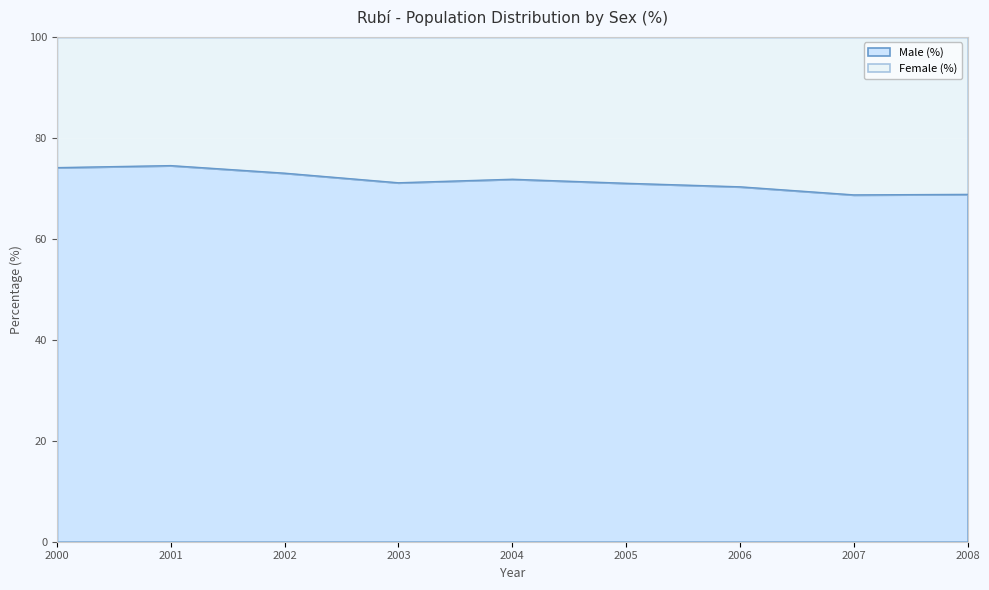

What is the ratio of the value at 2006 to the value at 2002?

1.0